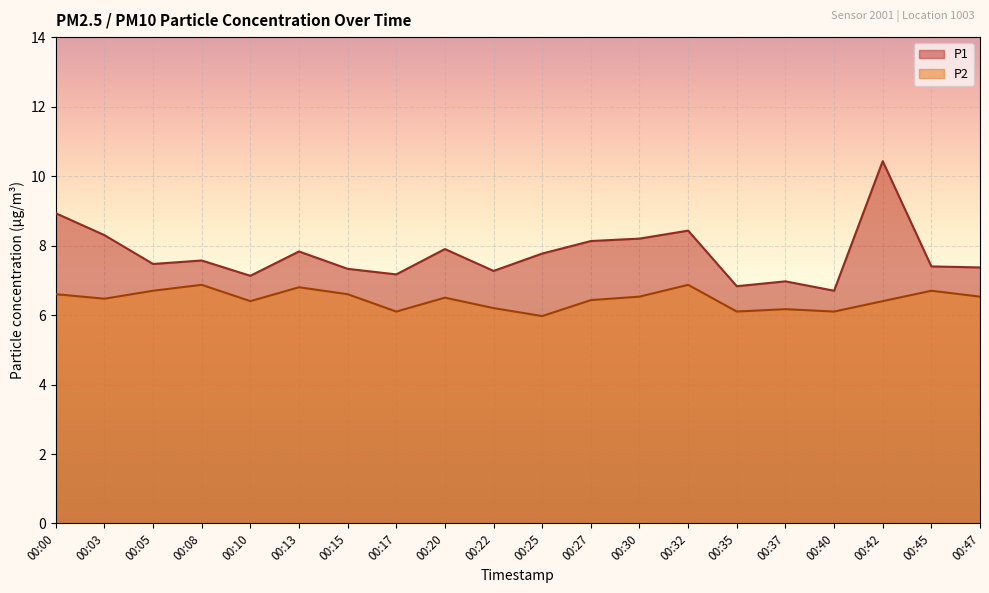

How many values in the P1 series are below 7?

3